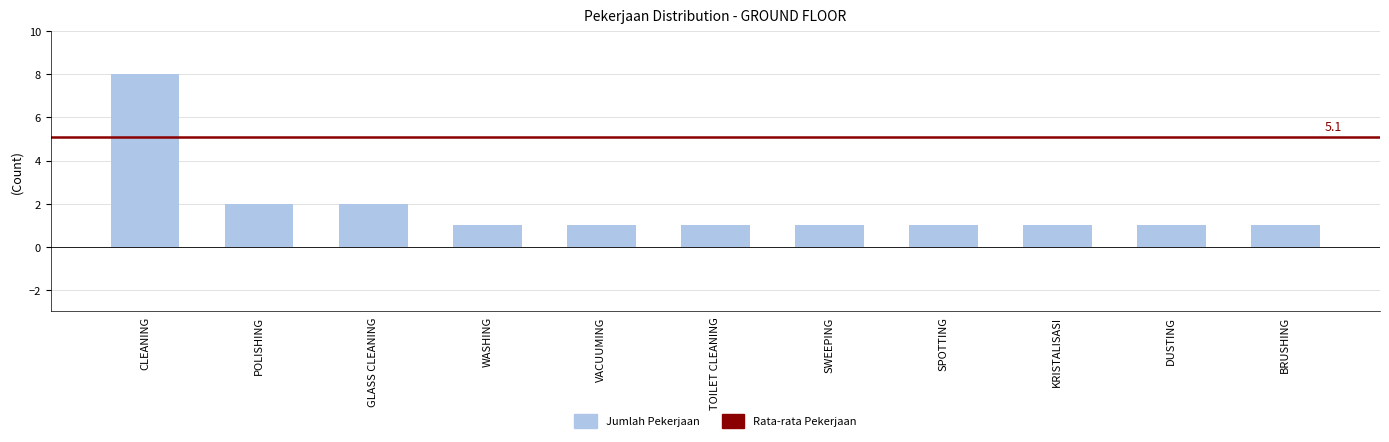

Does the chart contain any negative values?

No